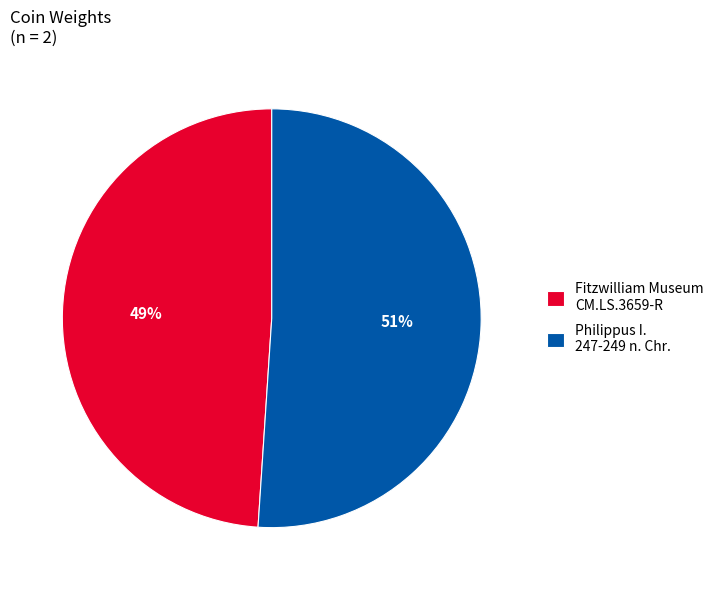

What is the smallest slice in the pie chart?

Fitzwilliam Museum CM.LS.3659-R